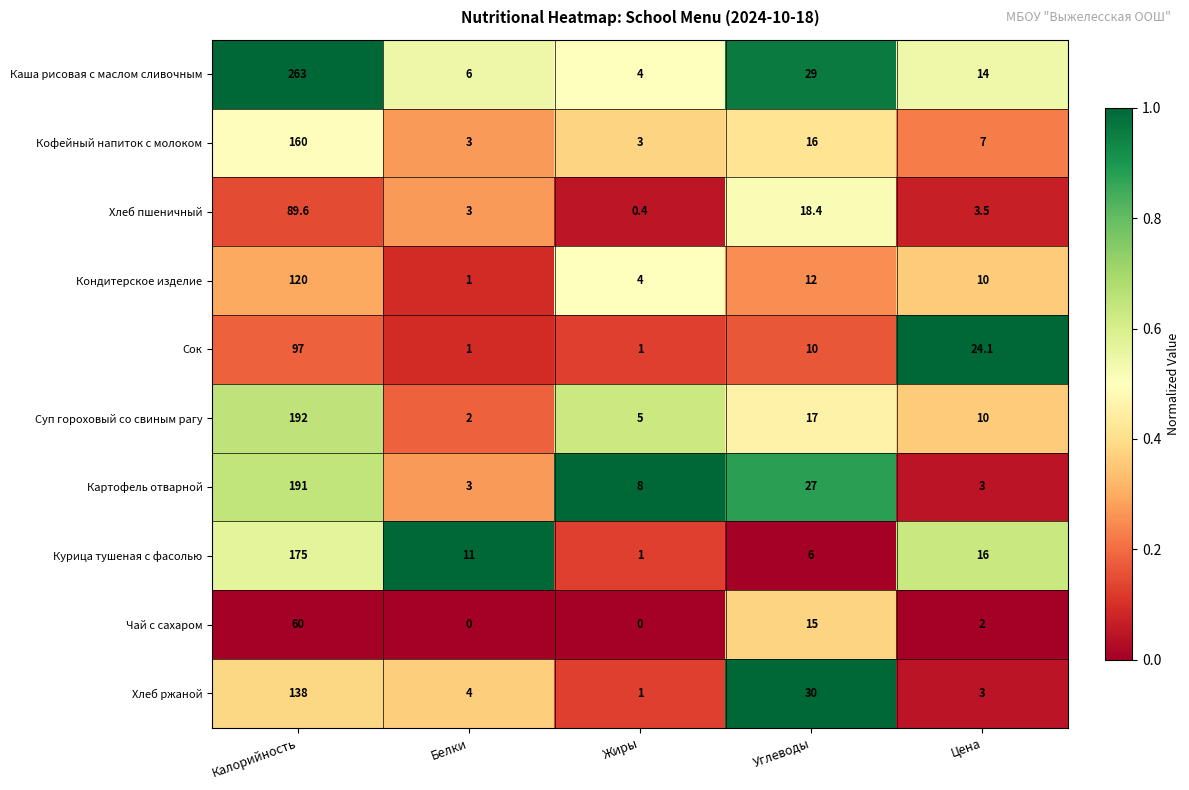

Rank the series by their maximum value, from lowest to highest.

Чай с сахаром, Хлеб пшеничный, Сок, Кондитерское изделие, Хлеб ржаной, Кофейный напиток с молоком, Курица тушеная с фасолью, Картофель отварной, Суп гороховый со свиным рагу, Каша рисовая с маслом сливочным